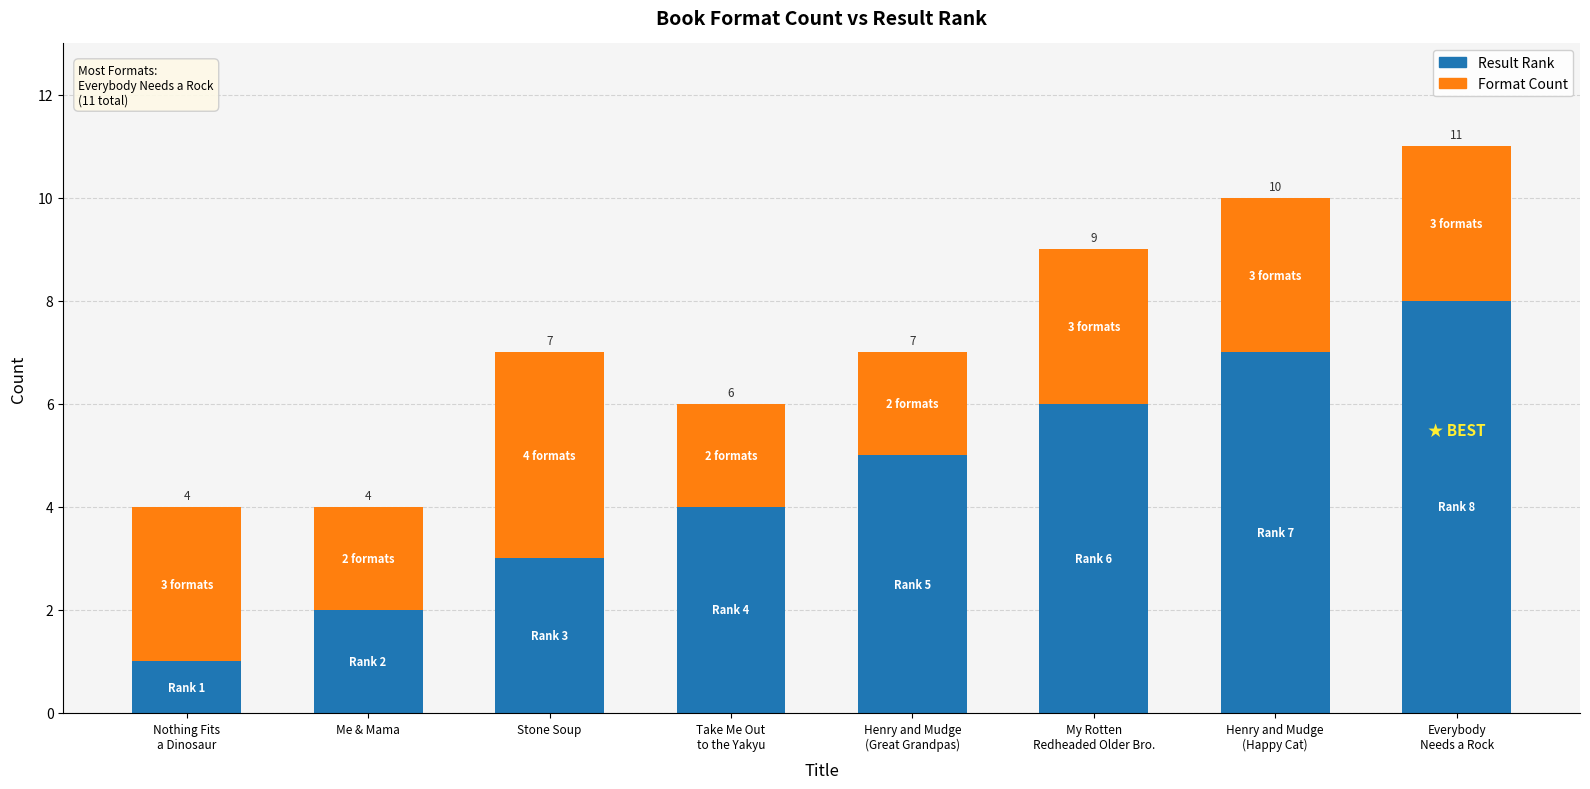

What is the sum of all Result Rank values?

36